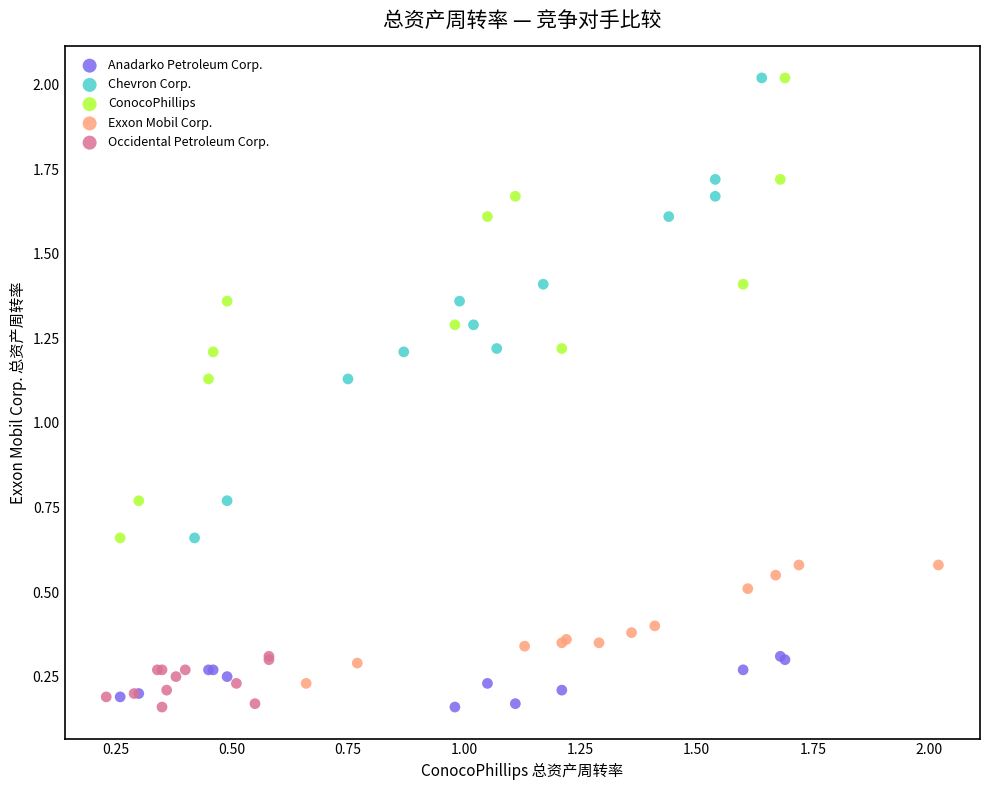

What are all the series names shown in the legend?

Anadarko Petroleum Corp., Chevron Corp., ConocoPhillips, Exxon Mobil Corp., Occidental Petroleum Corp.